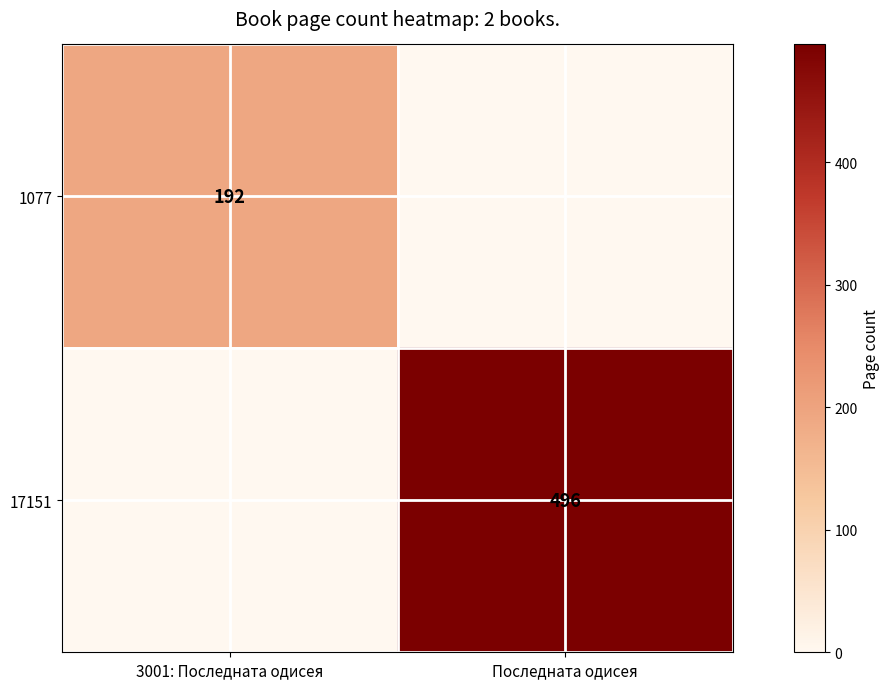

Is it true that 1077 equals 269 at 3001: Последната одисея?

False